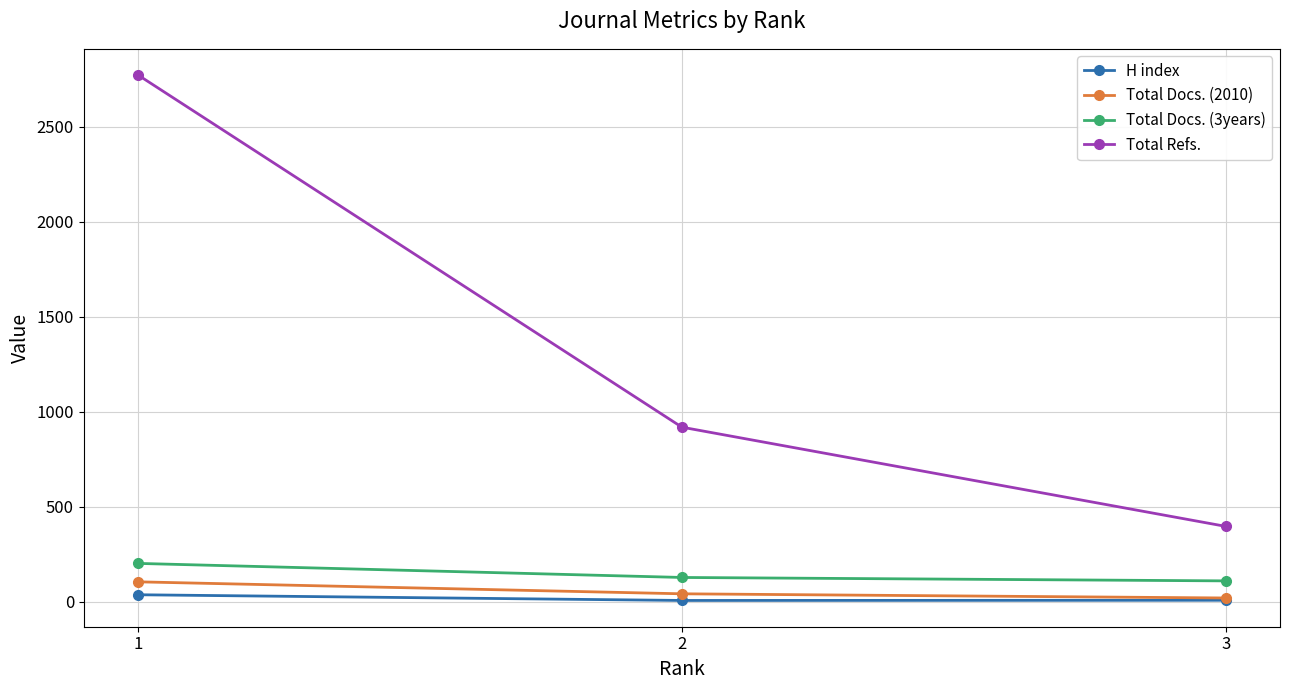

Does the chart display data point markers on the line(s)?

Yes